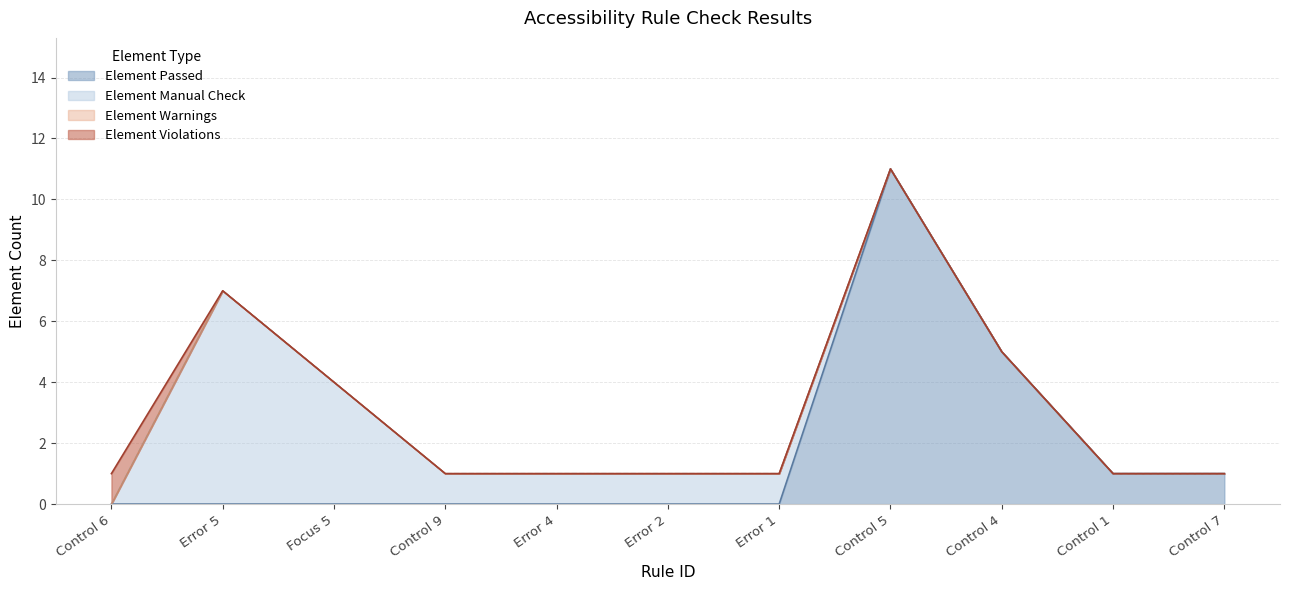

Which series has the largest total across all categories?

Element Passed